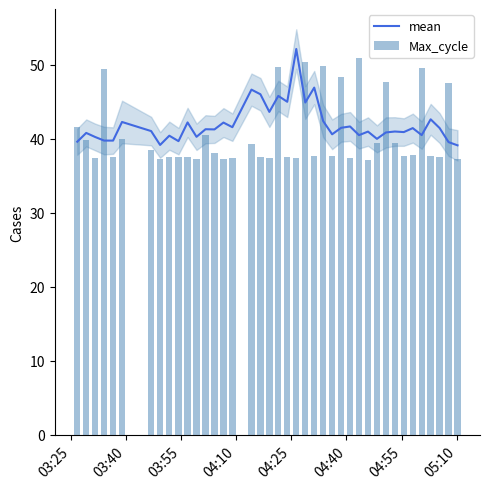

Are the bars grouped side by side (vs. stacked)?

Yes